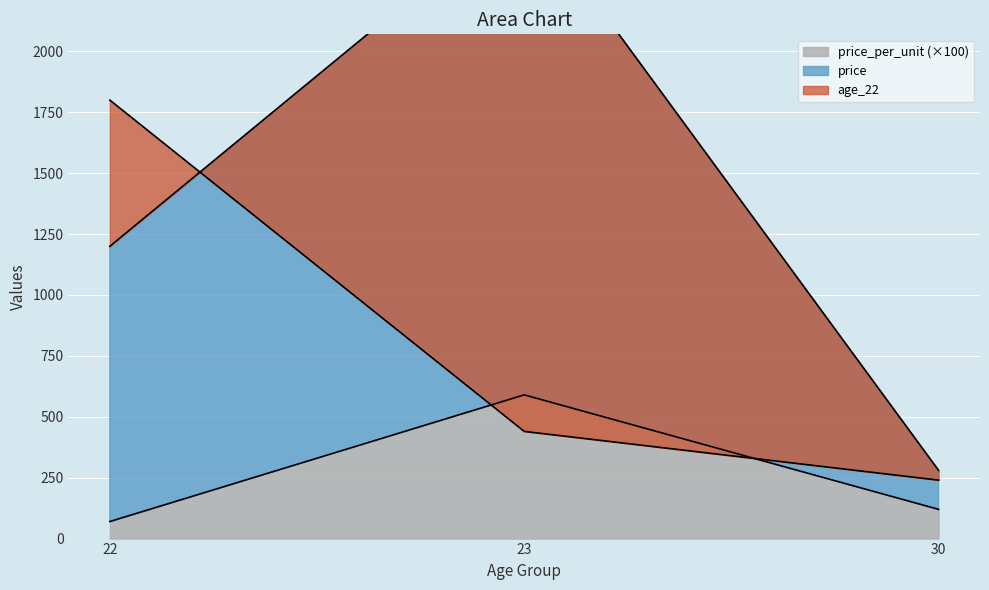

What is the average value of the age_22 series?

827